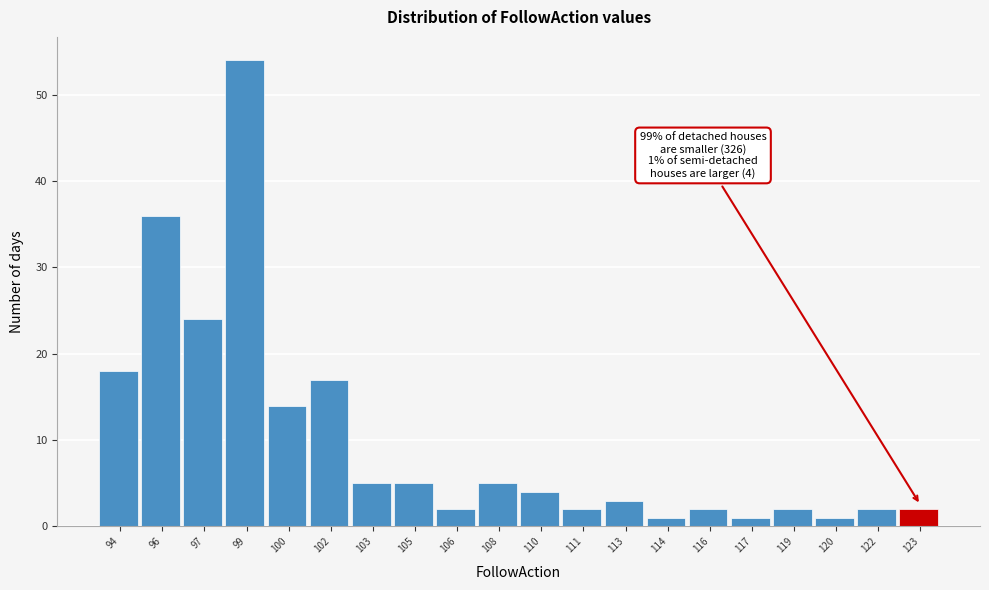

Reading right to left, extract all data points from this chart.

123=2	122=2	120=1	119=2	117=1	116=2	114=1	113=3	111=2	110=4	108=5	106=2	105=5	103=5	102=17	100=14	99=54	97=24	96=36	94=18